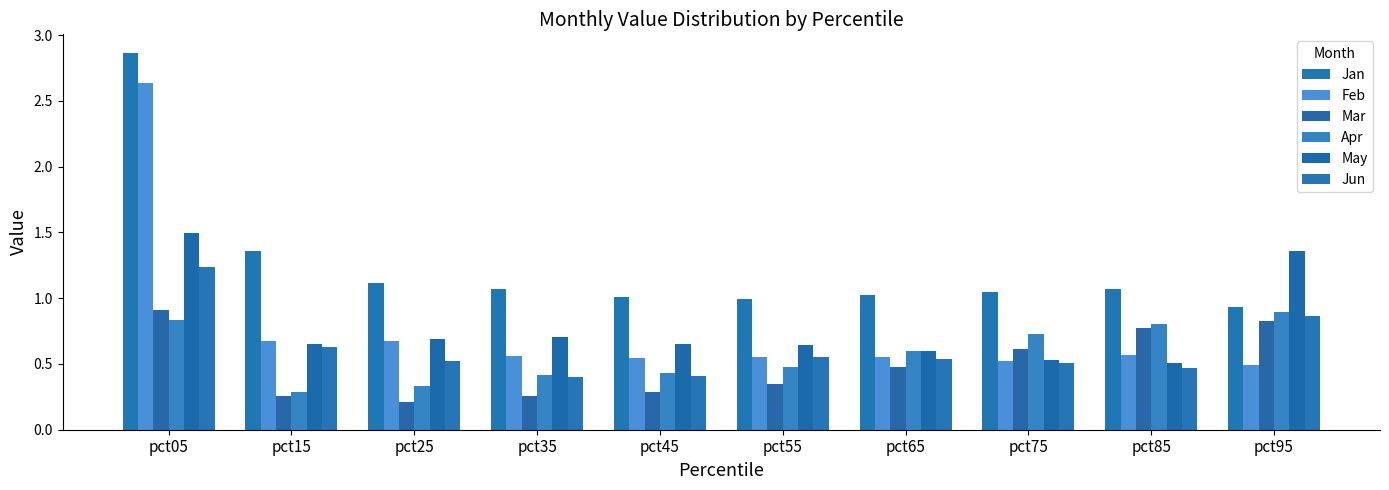

How many distinct data groups are displayed?

6